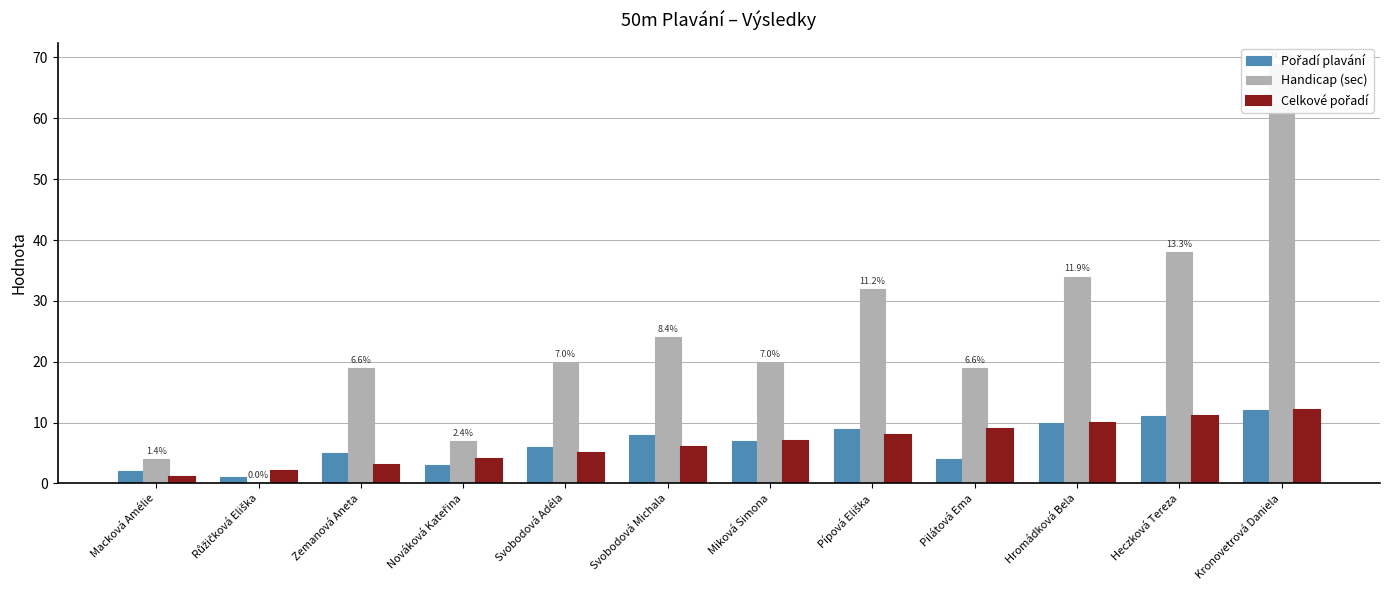

Is it true that Pořadí plavání equals 10 at Hromádková Bela?

True